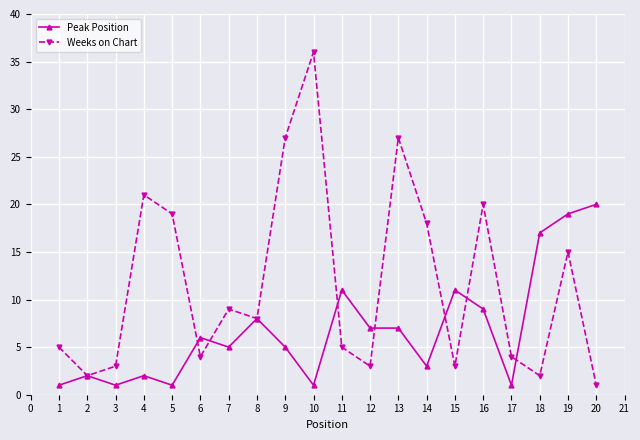

Which series has the widest spread of values?

Weeks on Chart